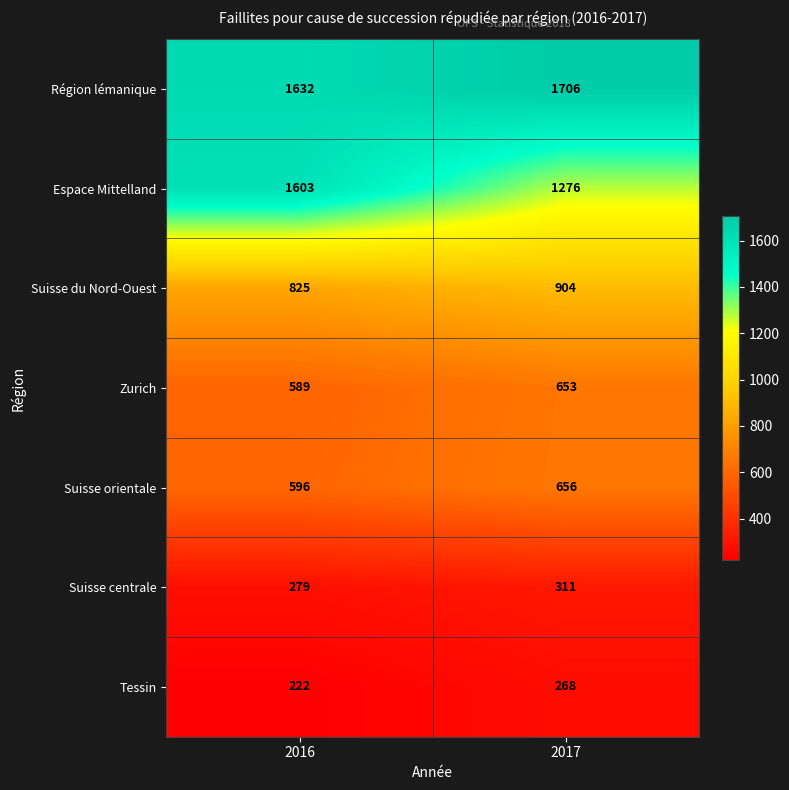

At how many categories does at least one series exceed 1181?

2